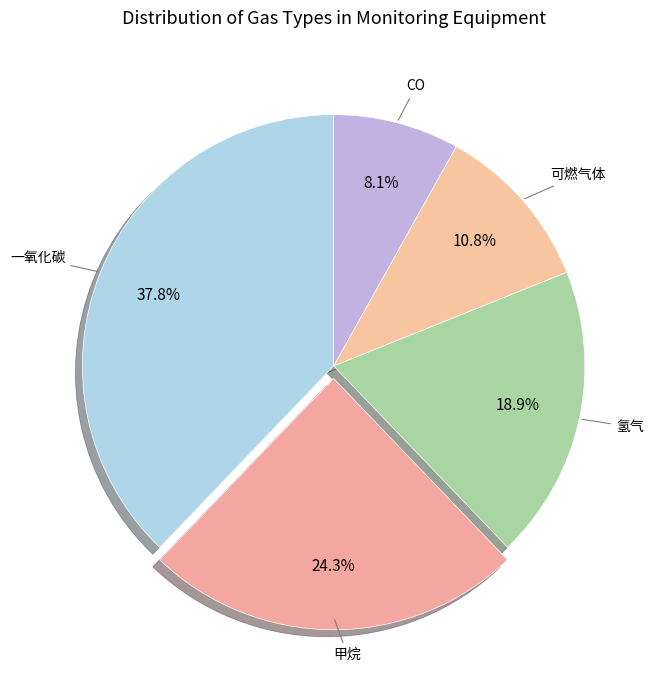

Which slice is the largest?

一氧化碳